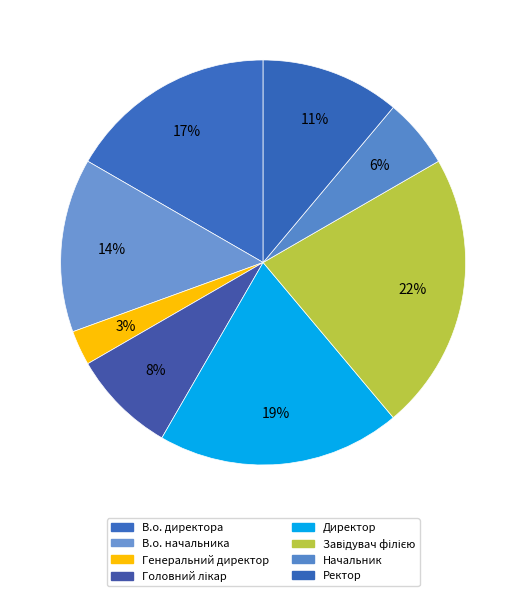

True or false: В.о. директора accounts for 5% of the total.

False